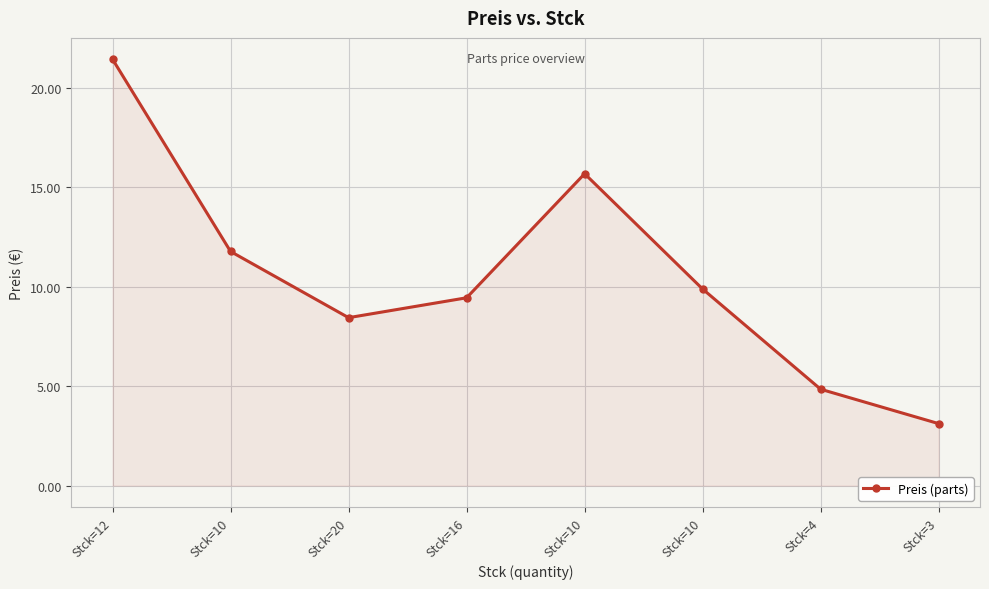

Reading left to right, list all the values displayed in this chart.

Stck=12=21.4	Stck=10=11.8	Stck=20=8.4	Stck=16=9.4	Stck=10=15.7	Stck=10=9.9	Stck=4=4.8	Stck=3=3.1